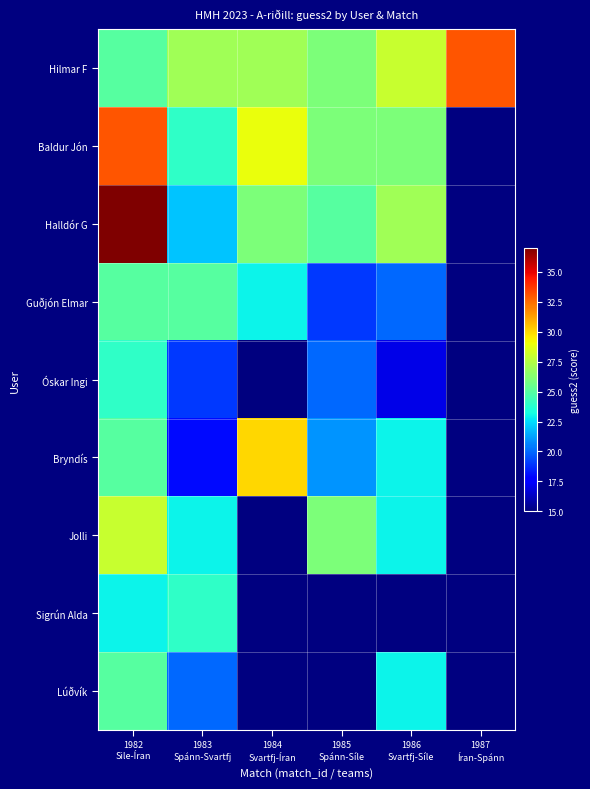

Which category has the highest value in the Baldur Jón series?

1982 Sile-Íran